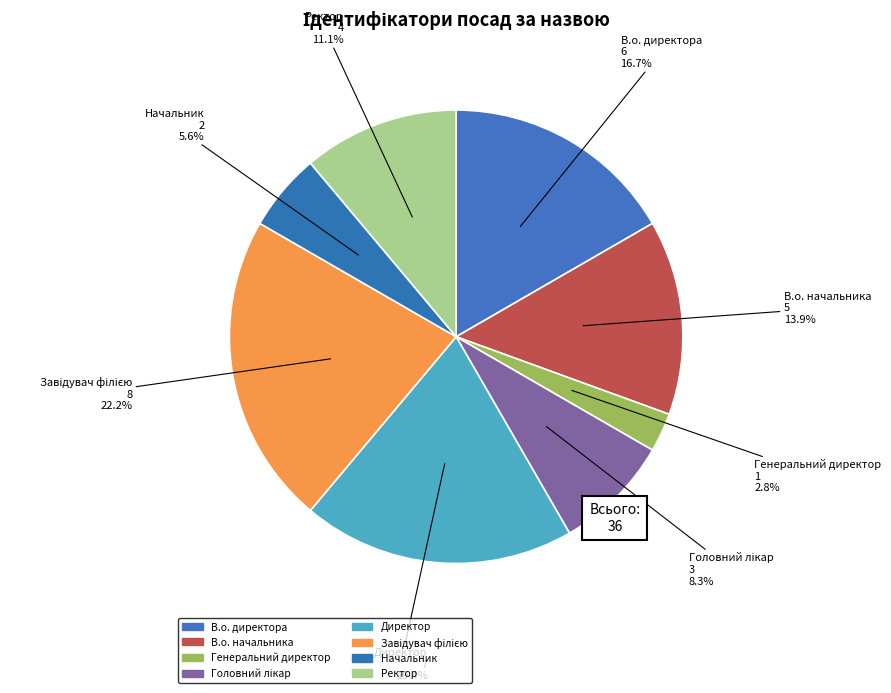

To the nearest percent, what is the difference between the largest and smallest slice percentages?

19%